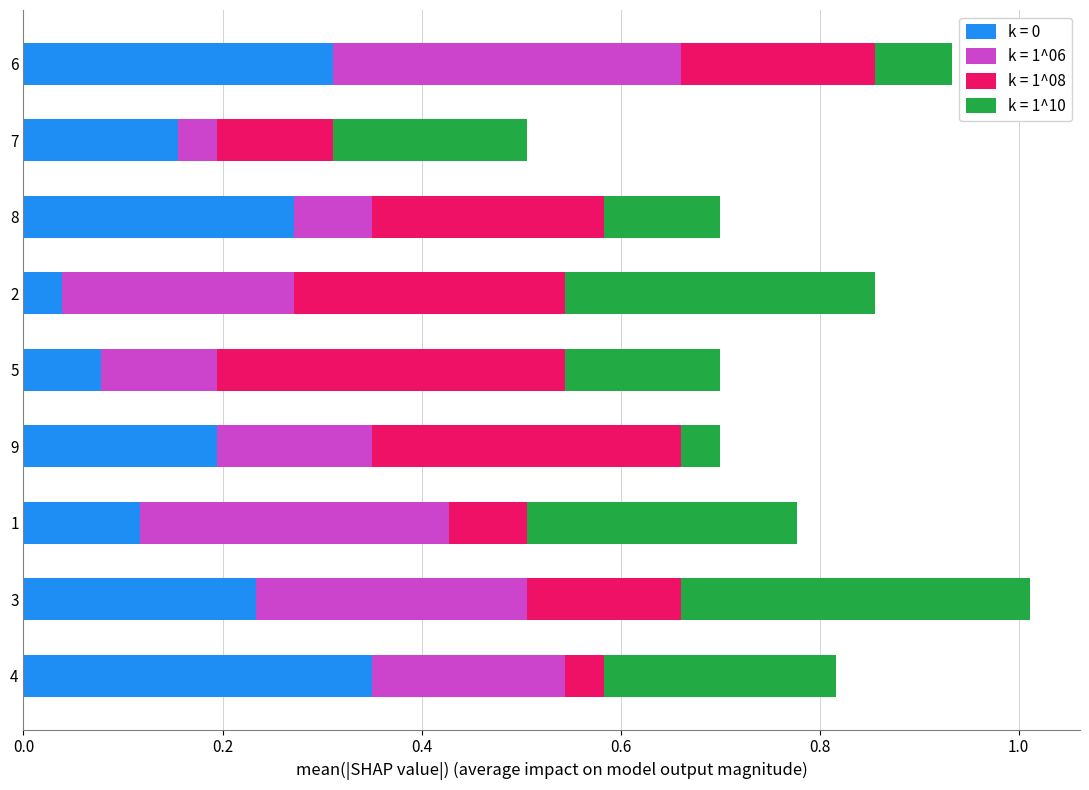

What is the total value across all series at 4?

0.8